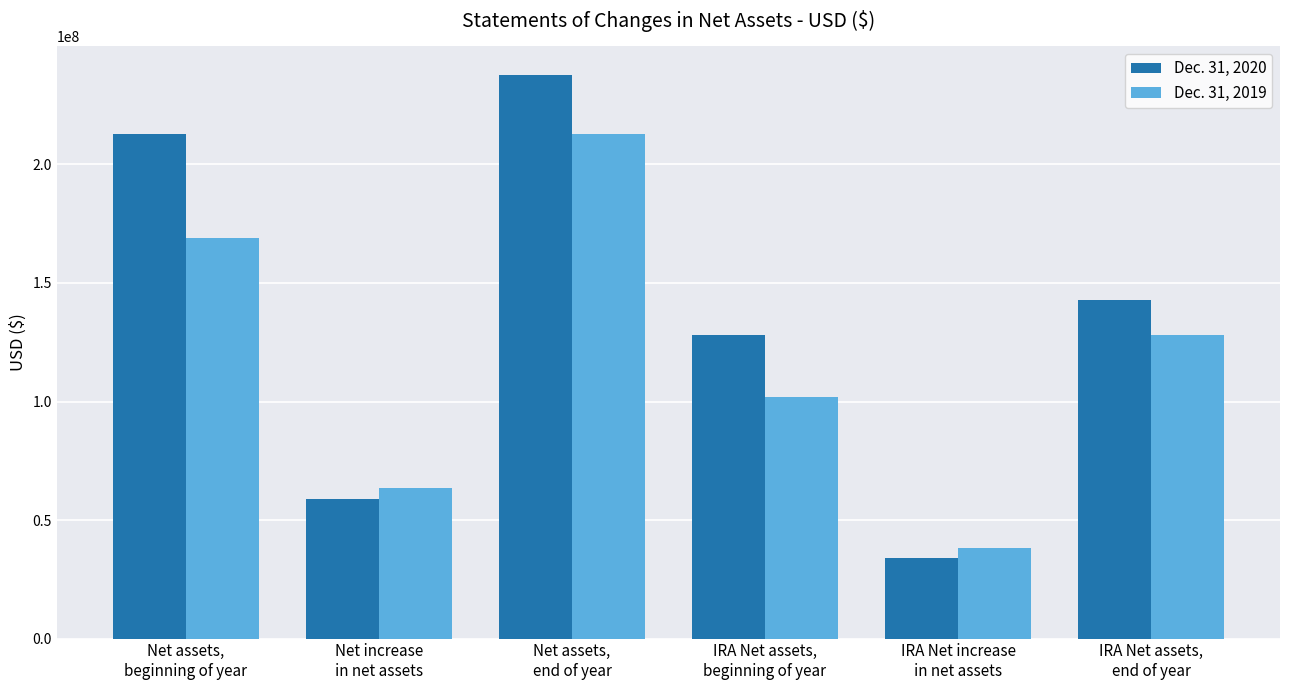

What is the sum of the Dec. 31, 2019 values at Net increase
in net assets and Net assets,
beginning of year?

232412446